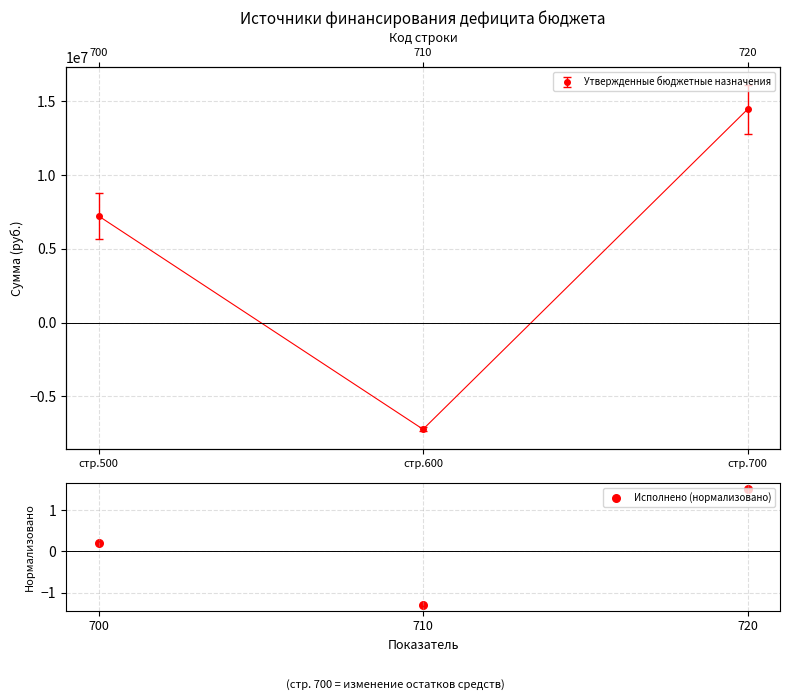

Which has a higher value, 700 or 720?

720